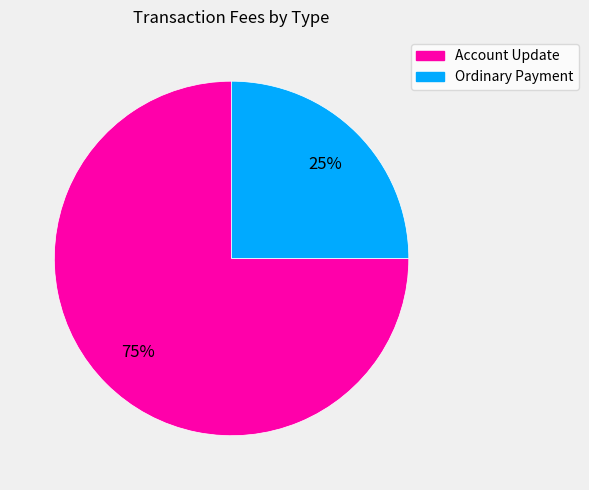

Do Account Update and Ordinary Payment together represent more than half of the pie?

Yes